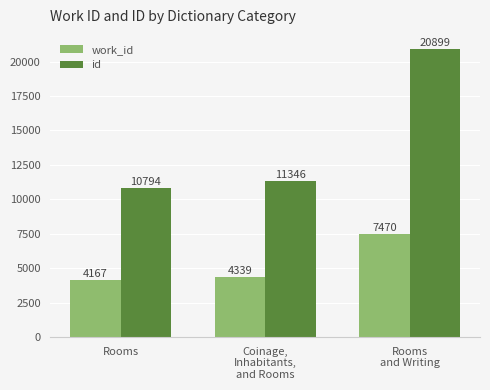

What value does the id series have at Rooms
and Writing, to the nearest 50?

20900